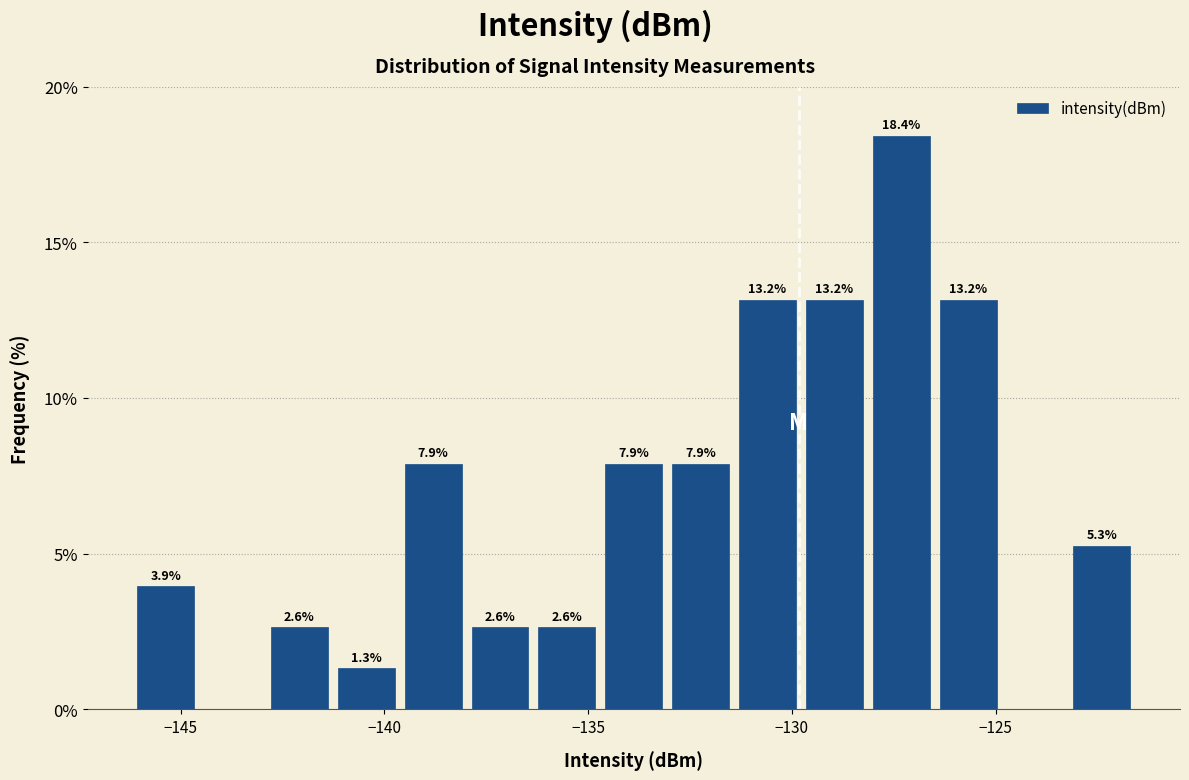

Around what value on the x-axis is the tallest bar? Give the approximate position of its centre, as read against the axis.

-127.5